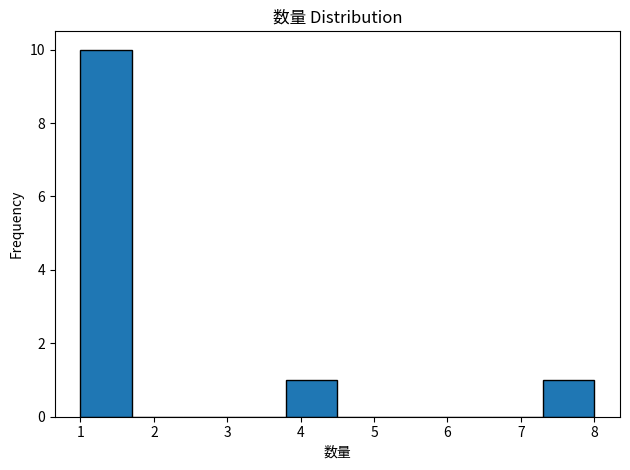

Reading left to right, transcribe this chart: for each bar, give the range it covers on the x-axis and its height. The values are not printed on the chart, so give them approximately, as read against the axis.

1.0 to 1.7: 10
1.7 to 2.4: 0
2.4 to 3.1: 0
3.1 to 3.8: 0
3.8 to 4.5: 1
4.5 to 5.2: 0
5.2 to 5.9: 0
5.9 to 6.6: 0
6.6 to 7.3: 0
7.3 to 8.0: 1